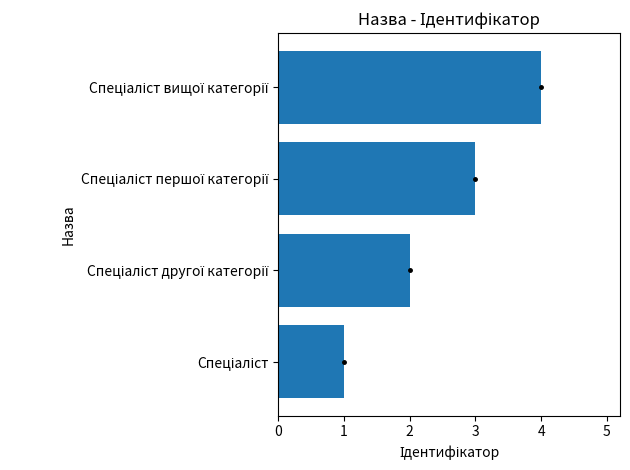

What is the difference between the maximum and minimum values?

3